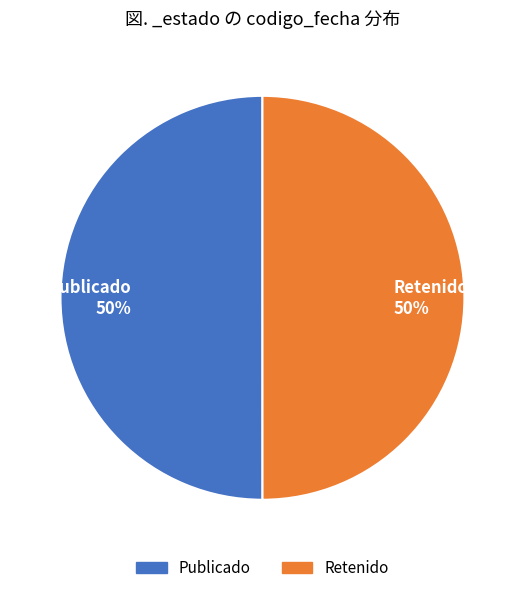

To the nearest percent, what percentage of the pie is Publicado 50%?

50%